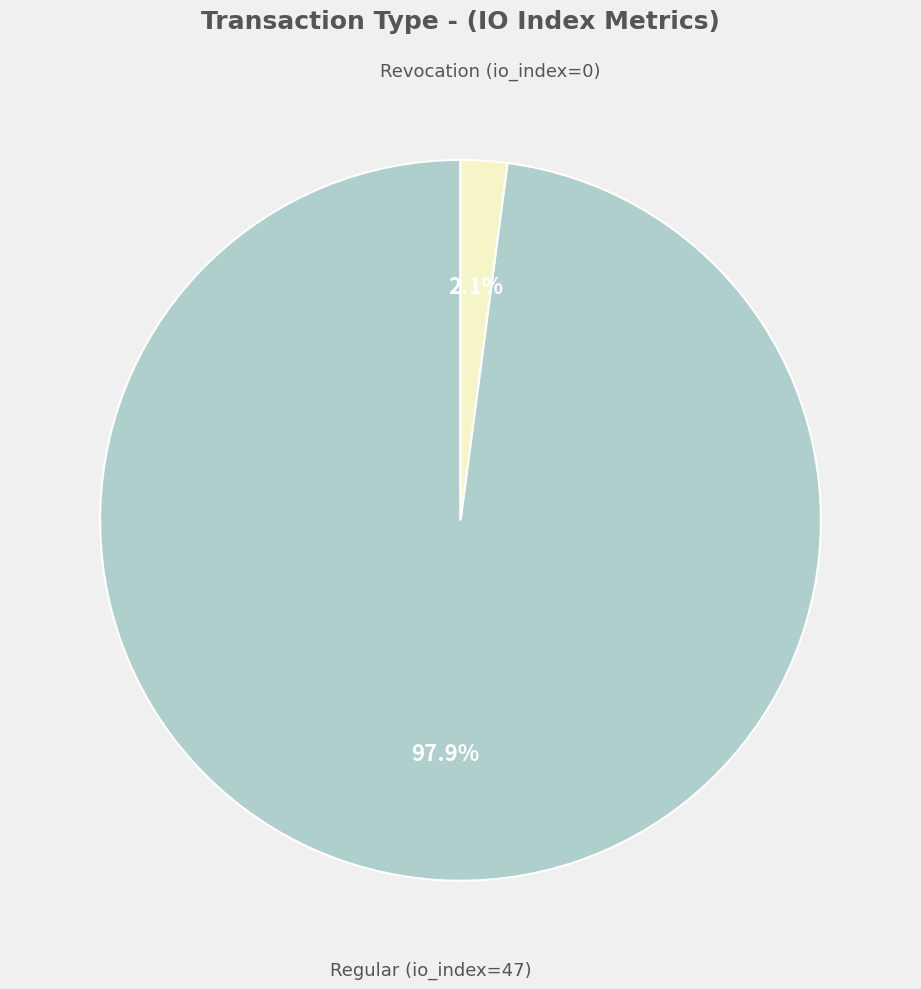

Does any single category account for the majority?

Yes